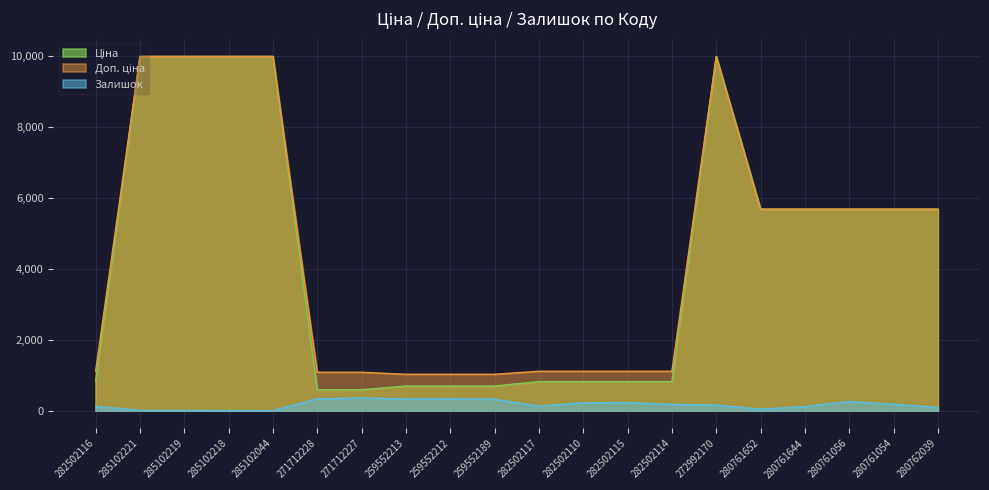

What is the difference between the Доп. ціна values at 259552189 and 285102221?

8950.4